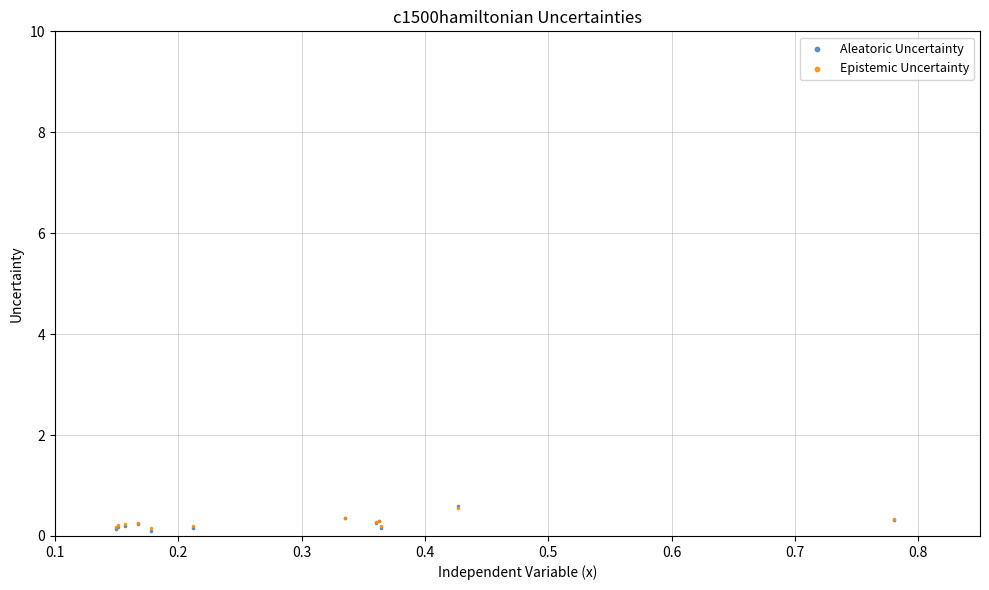

What are all the series names shown in the legend?

Aleatoric Uncertainty, Epistemic Uncertainty